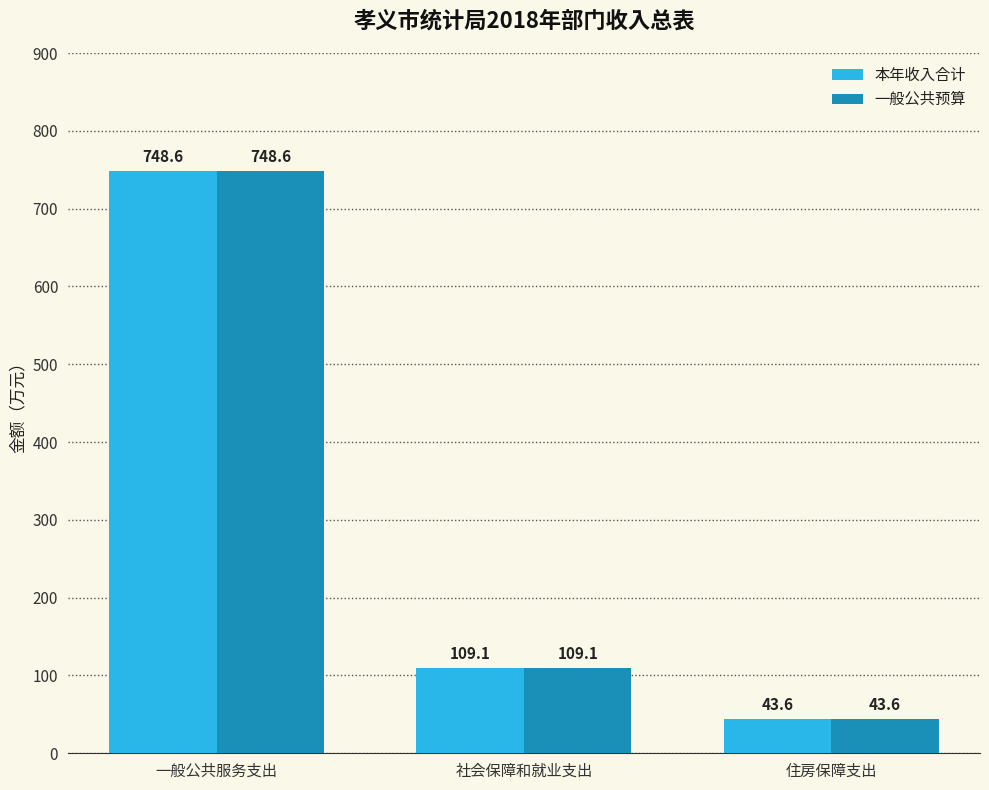

What is the label of the 2nd bar from the right?

社会保障和就业支出